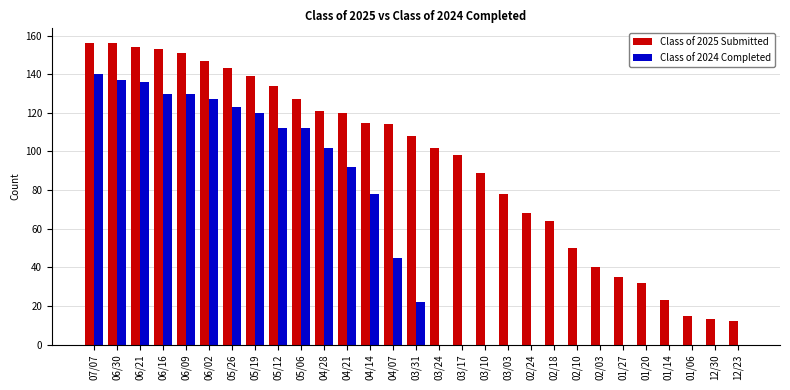

What is the sum of the Class of 2025 Submitted values at 02/03 and 06/30?

196